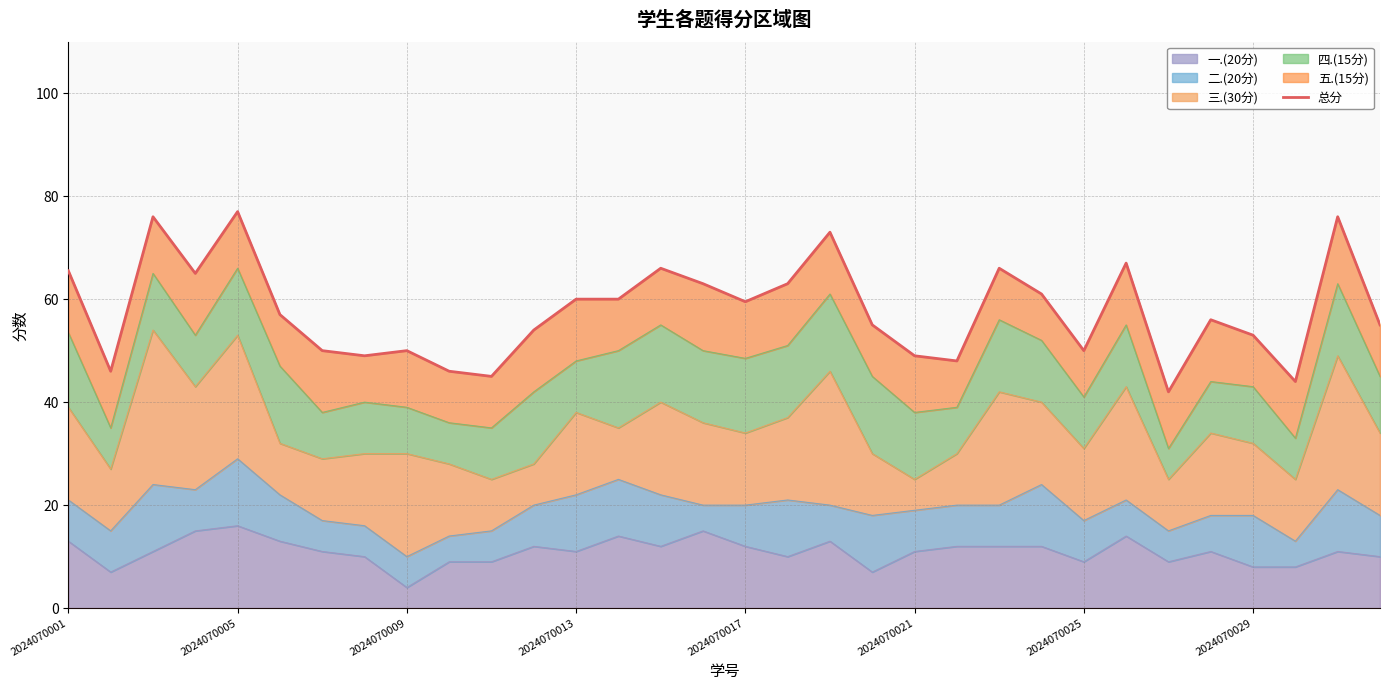

The value at 13 is 60.0. True or false?

True